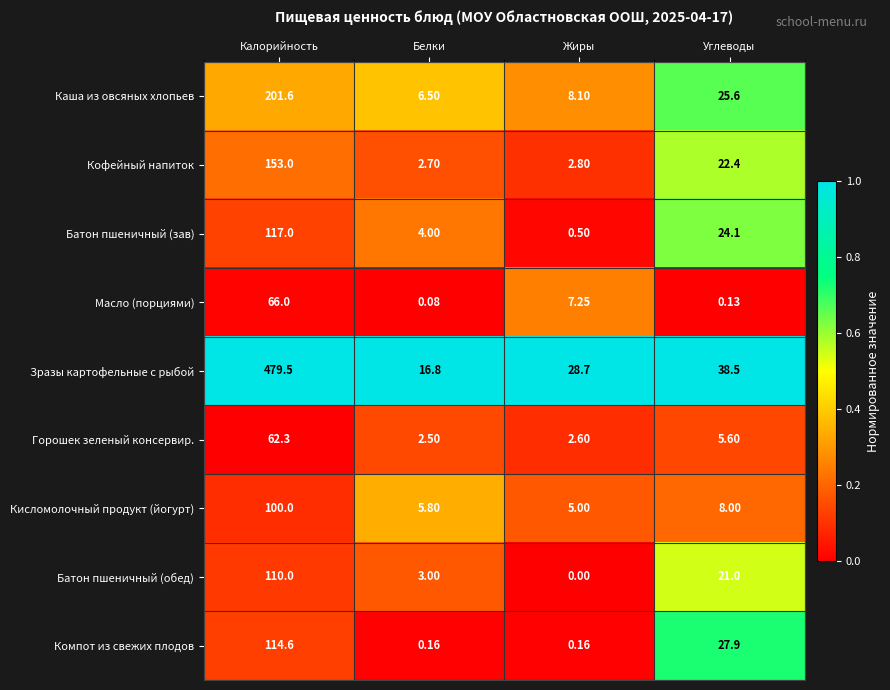

How many distinct data groups are displayed?

9